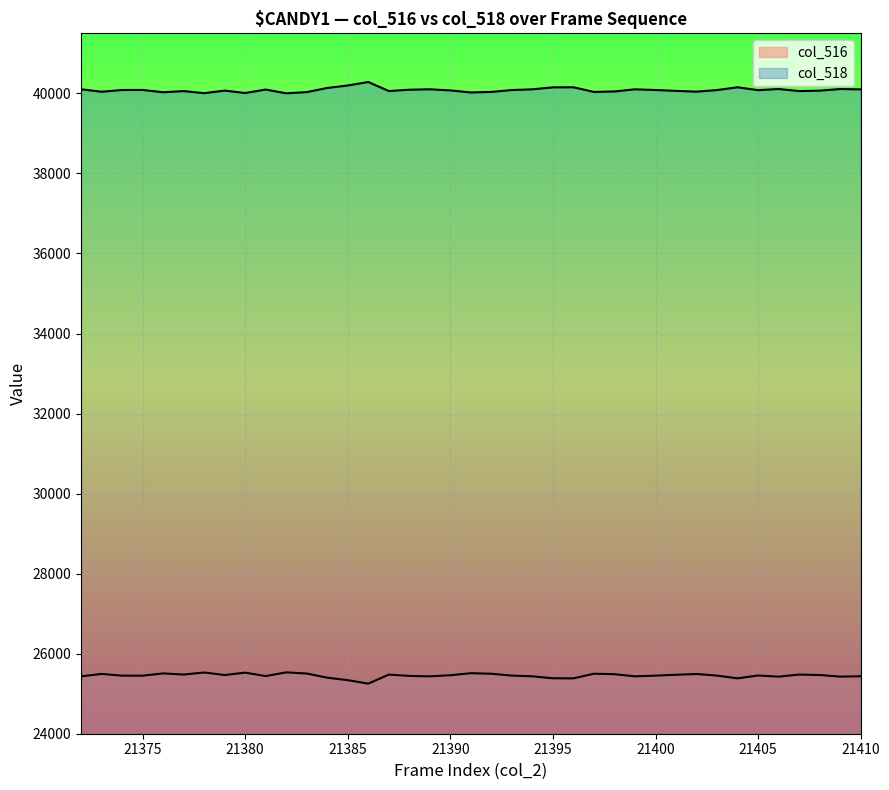

How many interior local peaks does the col_518 series have?

11